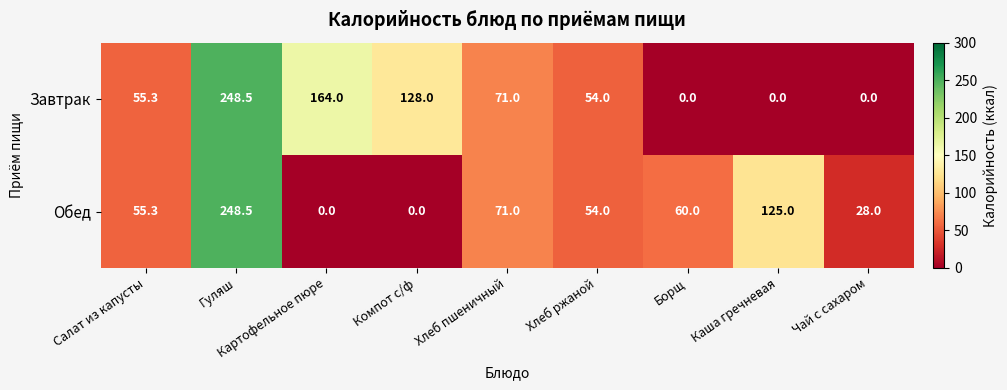

Rank the series at Каша гречневая from highest to lowest value.

Обед, Завтрак